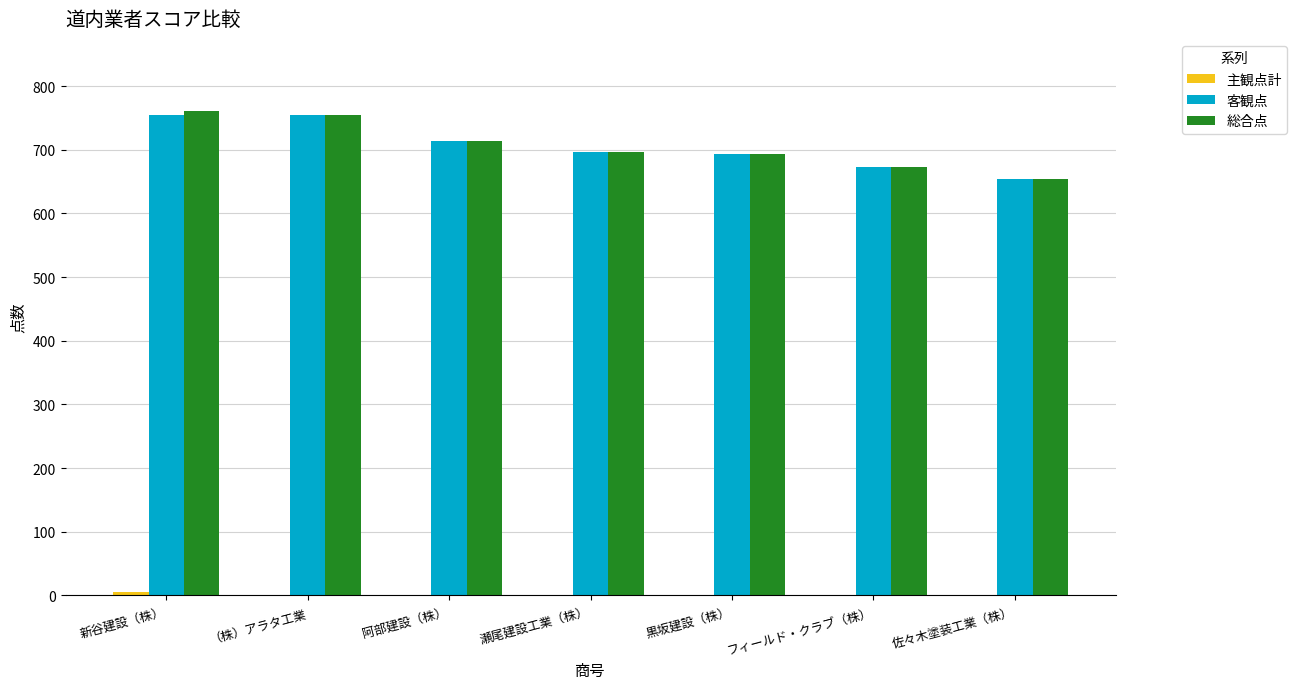

What is the greatest value displayed?

760